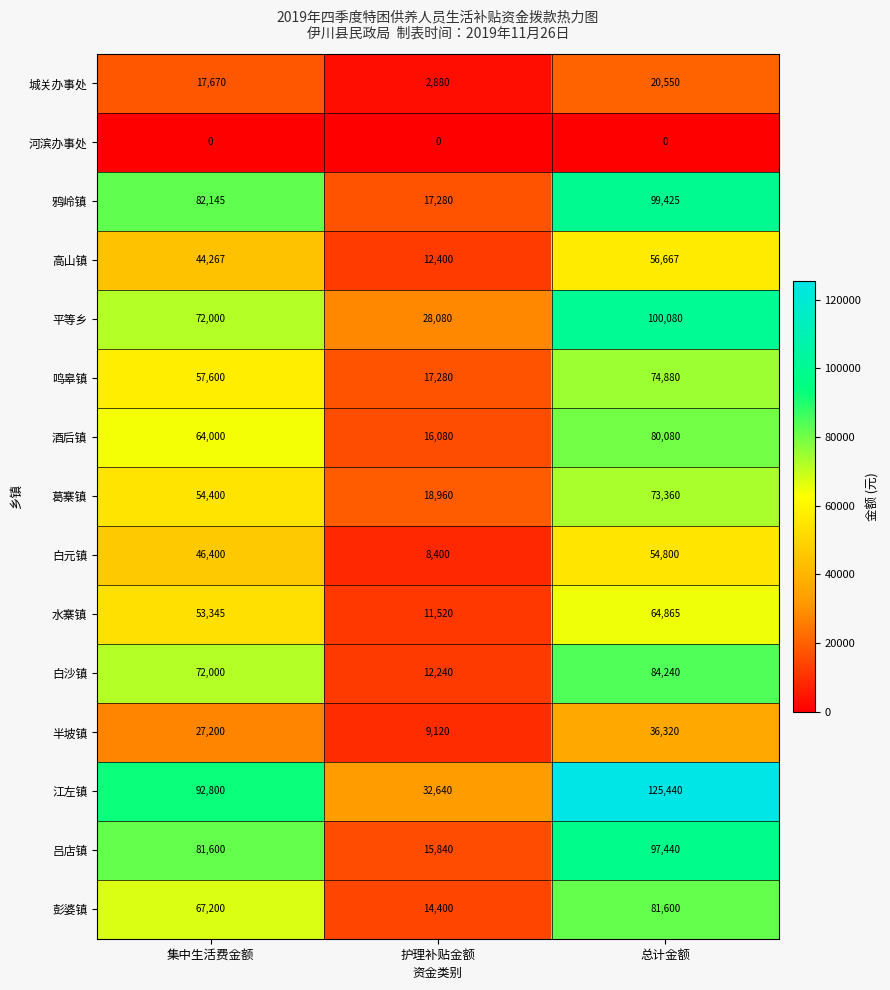

What is the difference between the highest and lowest values at 护理补贴金额?

32640